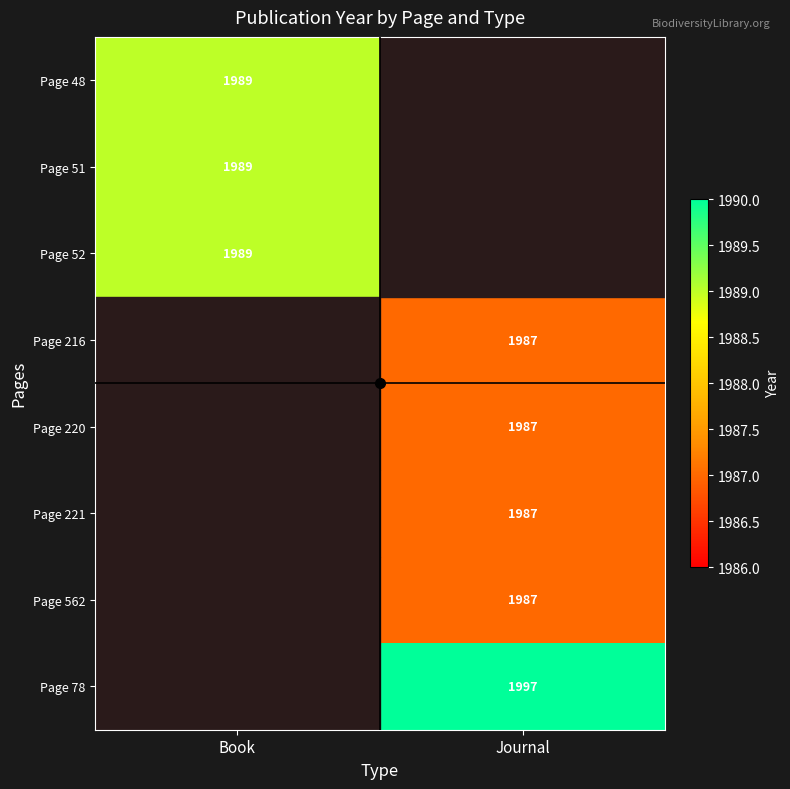

Rank the series by their maximum value, from highest to lowest.

Page 78, Page 48, Page 51, Page 52, Page 216, Page 220, Page 221, Page 562